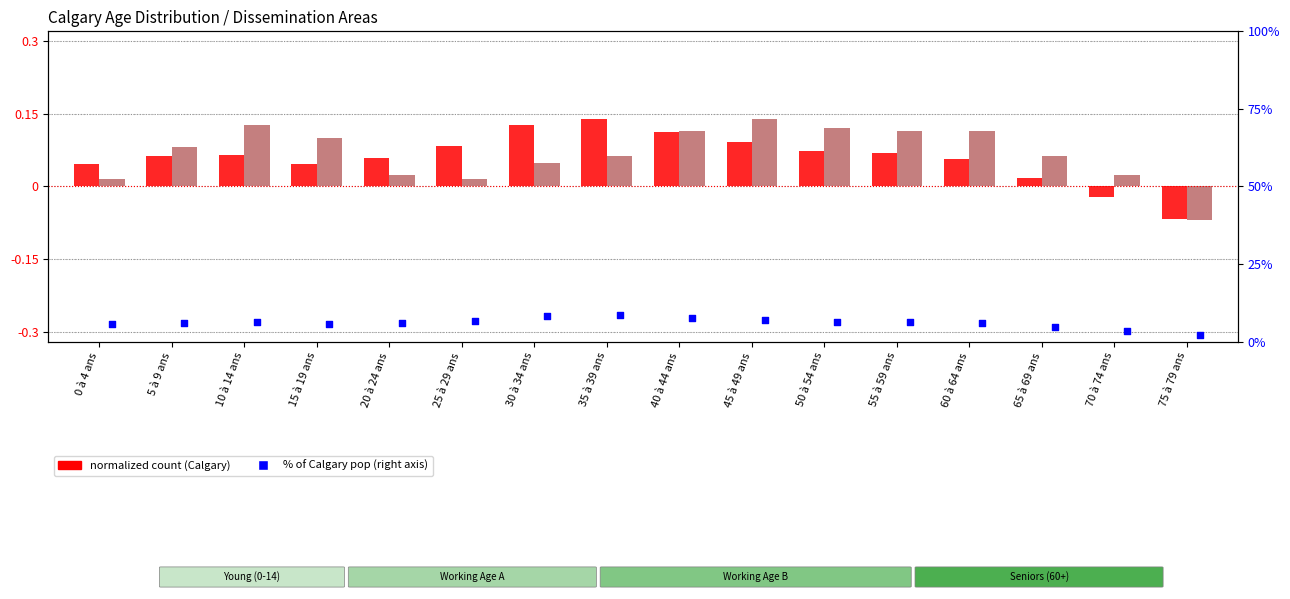

What is the total value across all series at 65 à 69 ans?

4.8